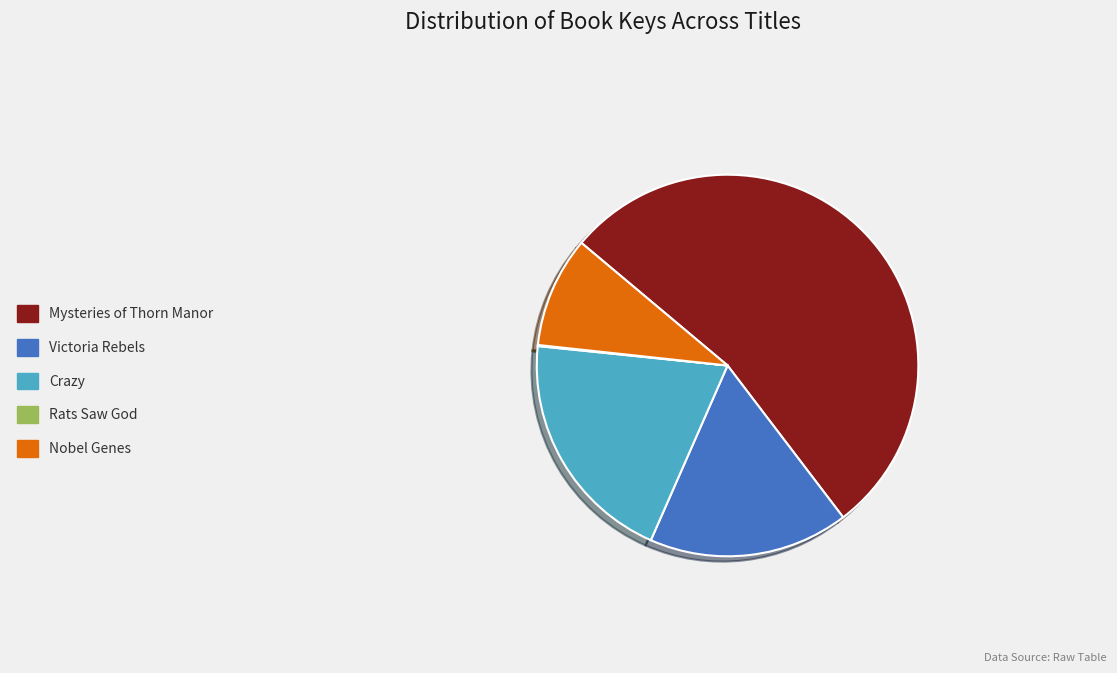

Is the sum of Victoria Rebels and Crazy greater than half?

No